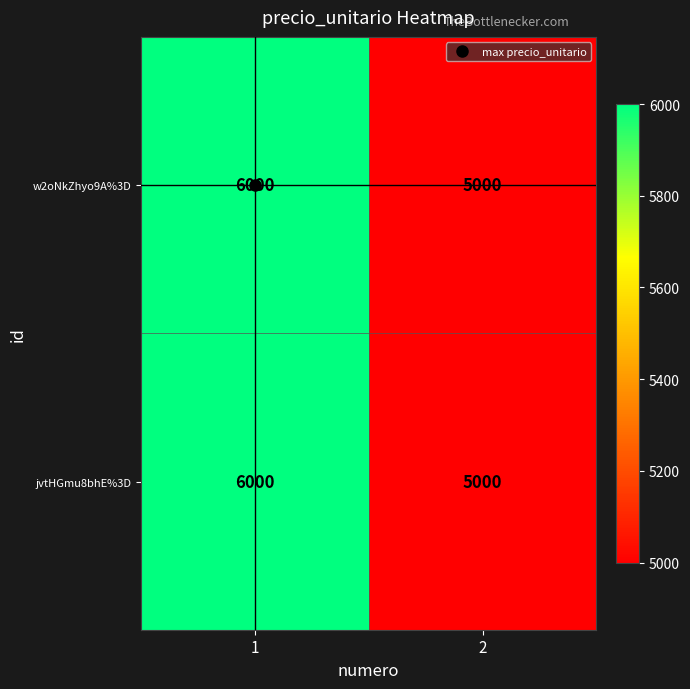

What is the approximate value of w2oNkZhyo9A%3D at 2, to the nearest 100?

5000